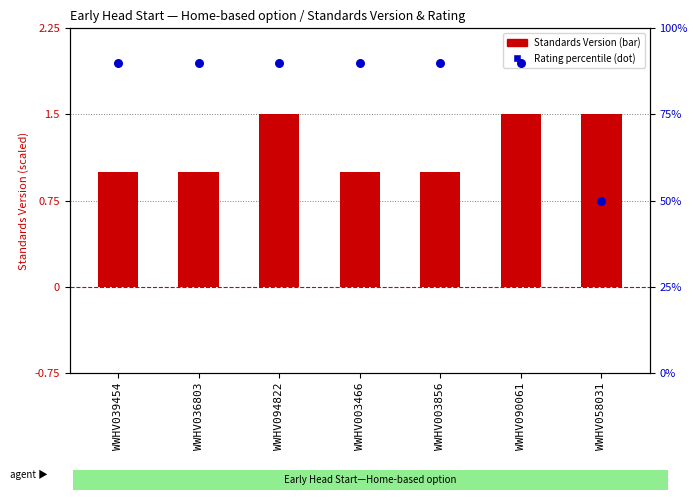

At which category is the sum across all series the highest?

WWHV094822